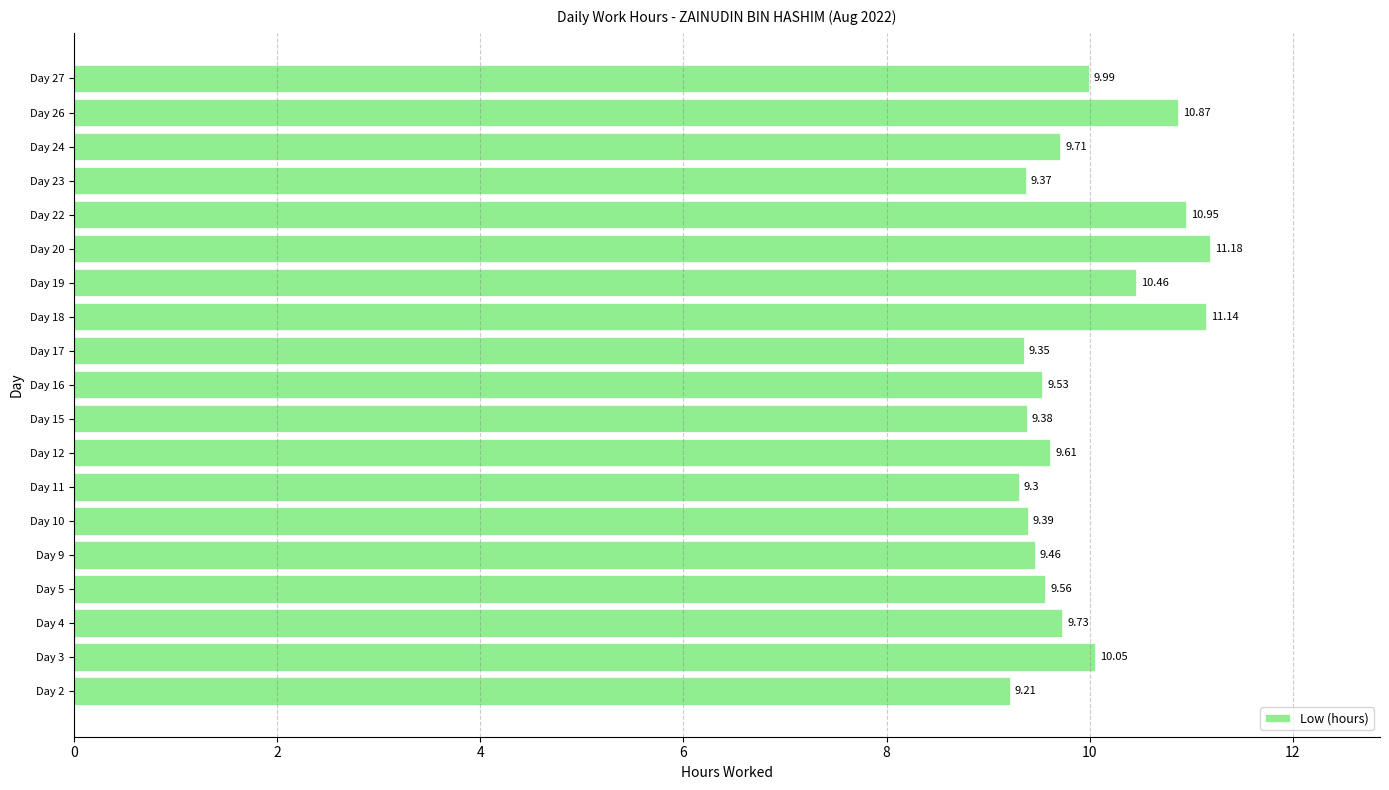

Does the chart contain stacked bars?

No